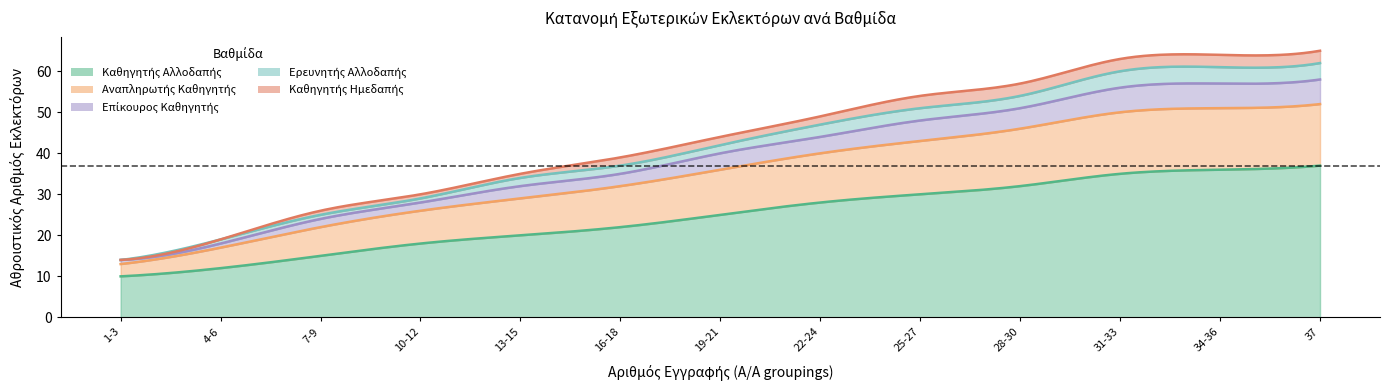

At which label is Καθηγητής Αλλοδαπής closest to 23?

16-18